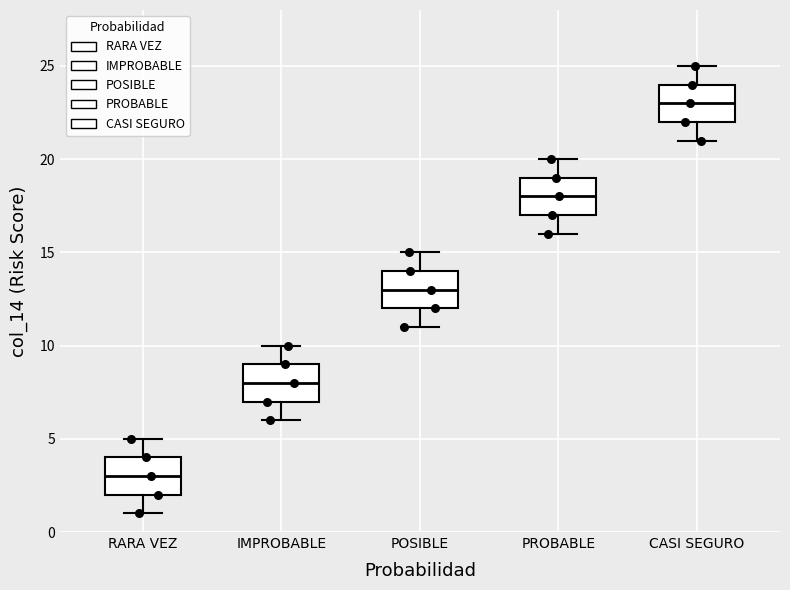

Reading left to right, transcribe this box plot: for each box, give where its median line is, the range the box spans, and where its two whiskers end, as read against the y-axis. The values are not printed on the chart, so give them approximately, as read against the axis.

RARA VEZ: median 3, box 2 to 4, whiskers 1 to 5
IMPROBABLE: median 8, box 7 to 9, whiskers 6 to 10
POSIBLE: median 13, box 12 to 14, whiskers 11 to 15
PROBABLE: median 18, box 17 to 19, whiskers 16 to 20
CASI SEGURO: median 23, box 22 to 24, whiskers 21 to 25